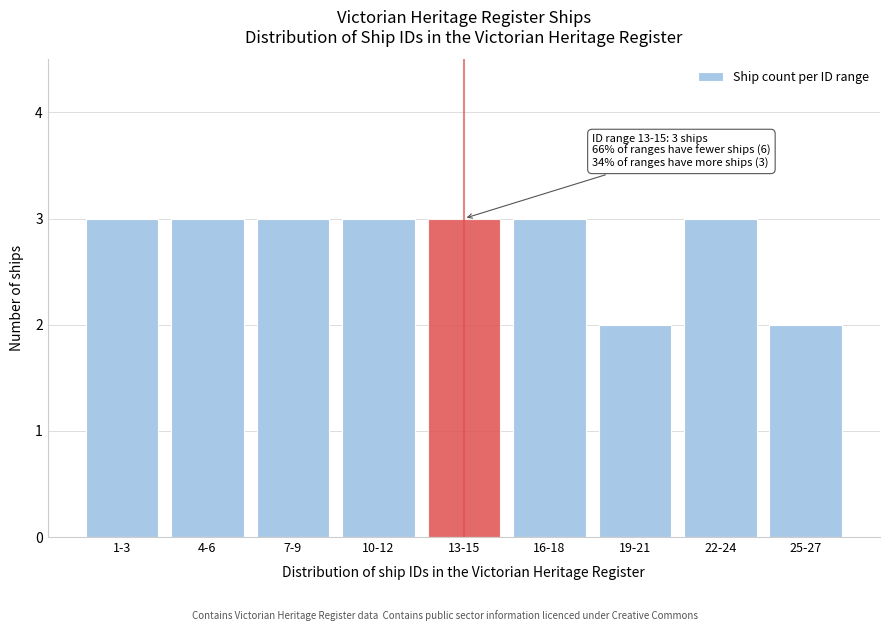

Reading left to right, what are all the values shown in this chart?

1-3=3	4-6=3	7-9=3	10-12=3	13-15=3	16-18=3	19-21=2	22-24=3	25-27=2